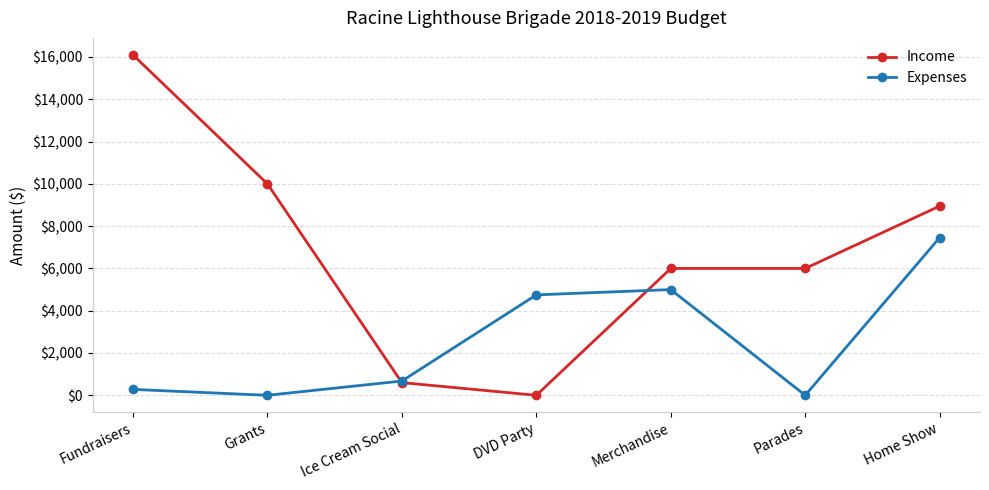

Rank the series by their average value, from lowest to highest.

Expenses, Income